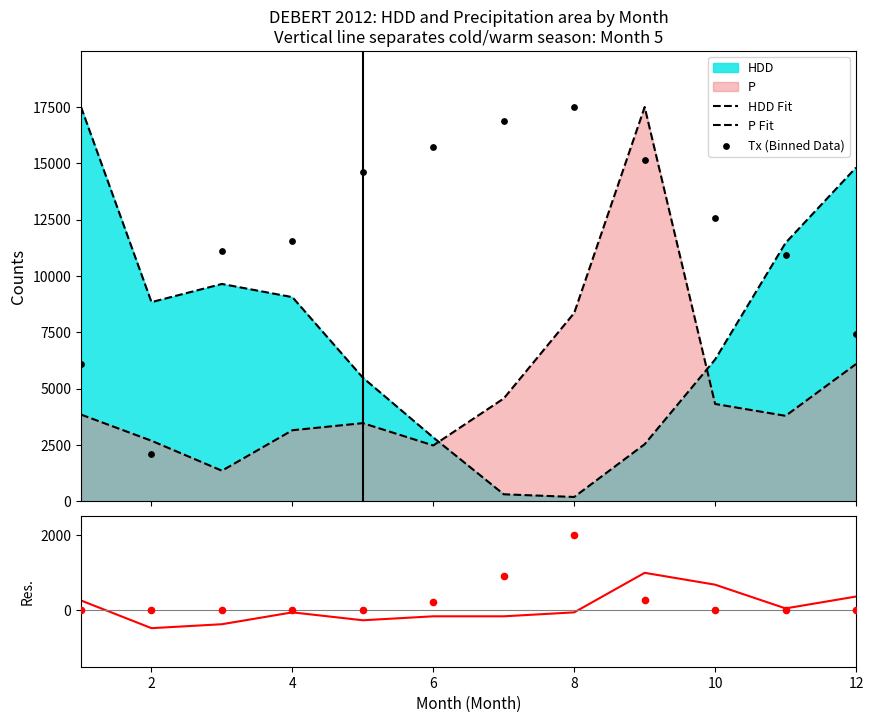

What is the total value across all series at 2?

13181.3